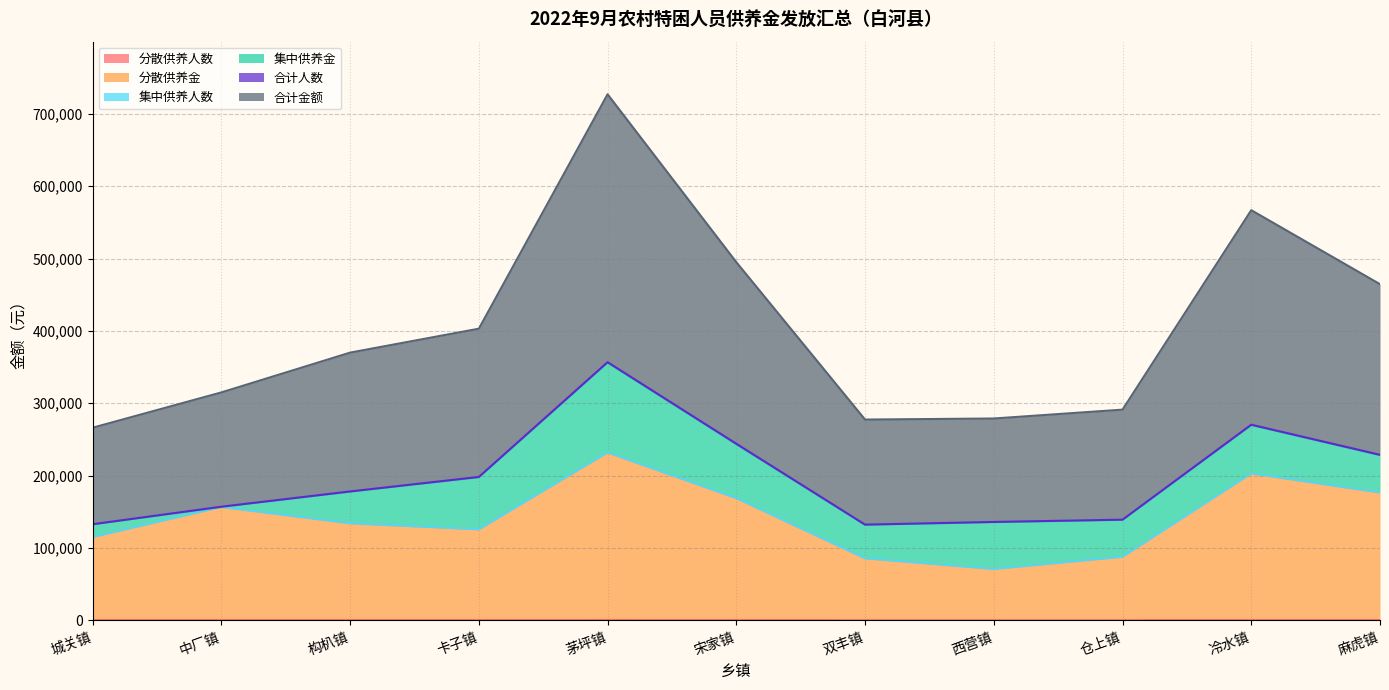

What is the minimum value for 合计人数?

132026